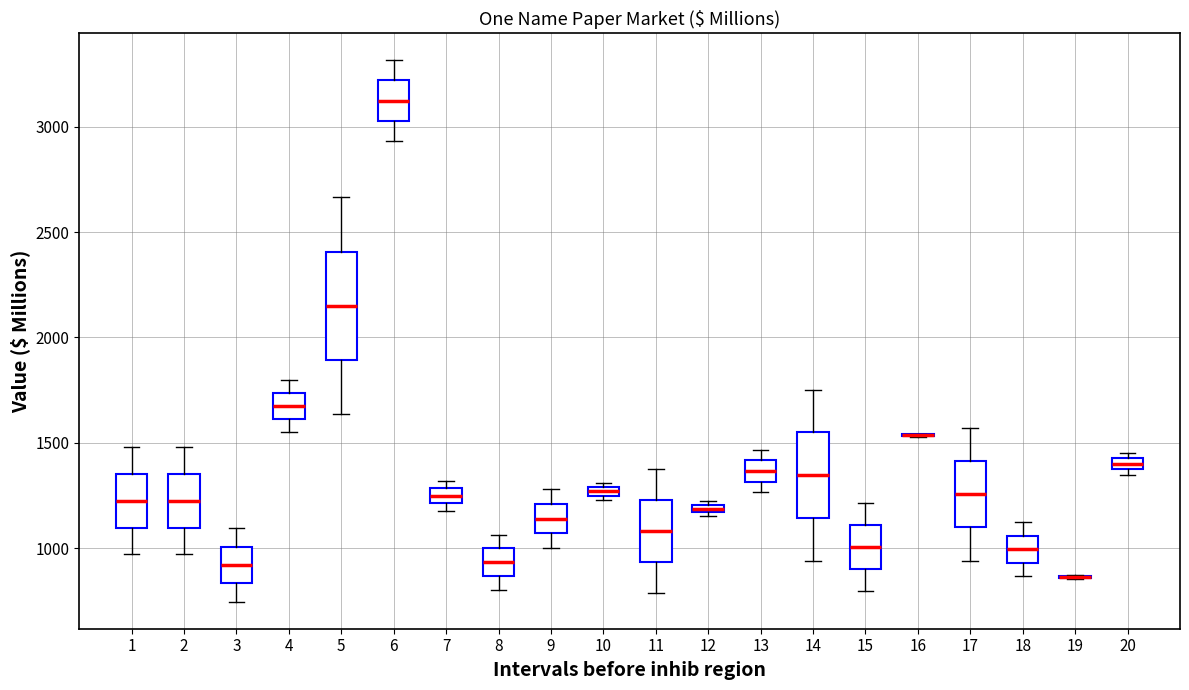

Which box is the tallest, from its lower edge to its upper edge?

5